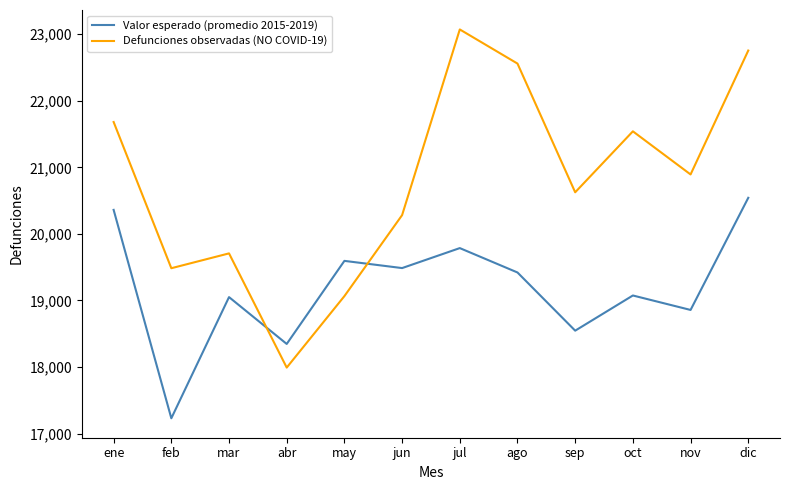

Between which two adjacent categories do Defunciones observadas (NO COVID-19) and Valor esperado (promedio 2015-2019) first intersect?

mar and abr